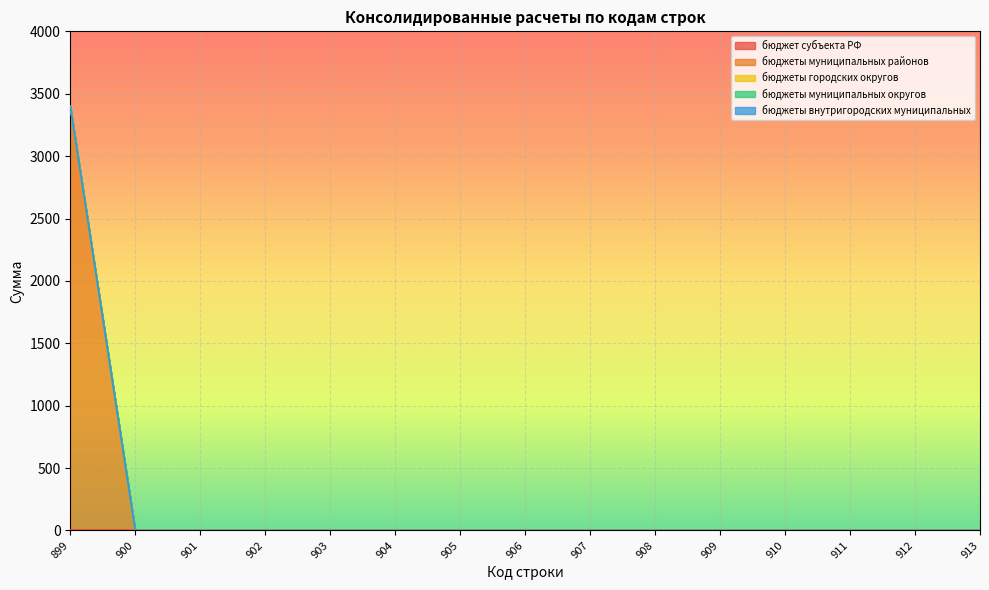

True or false: бюджет субъекта РФ and бюджеты муниципальных районов intersect in this chart.

False